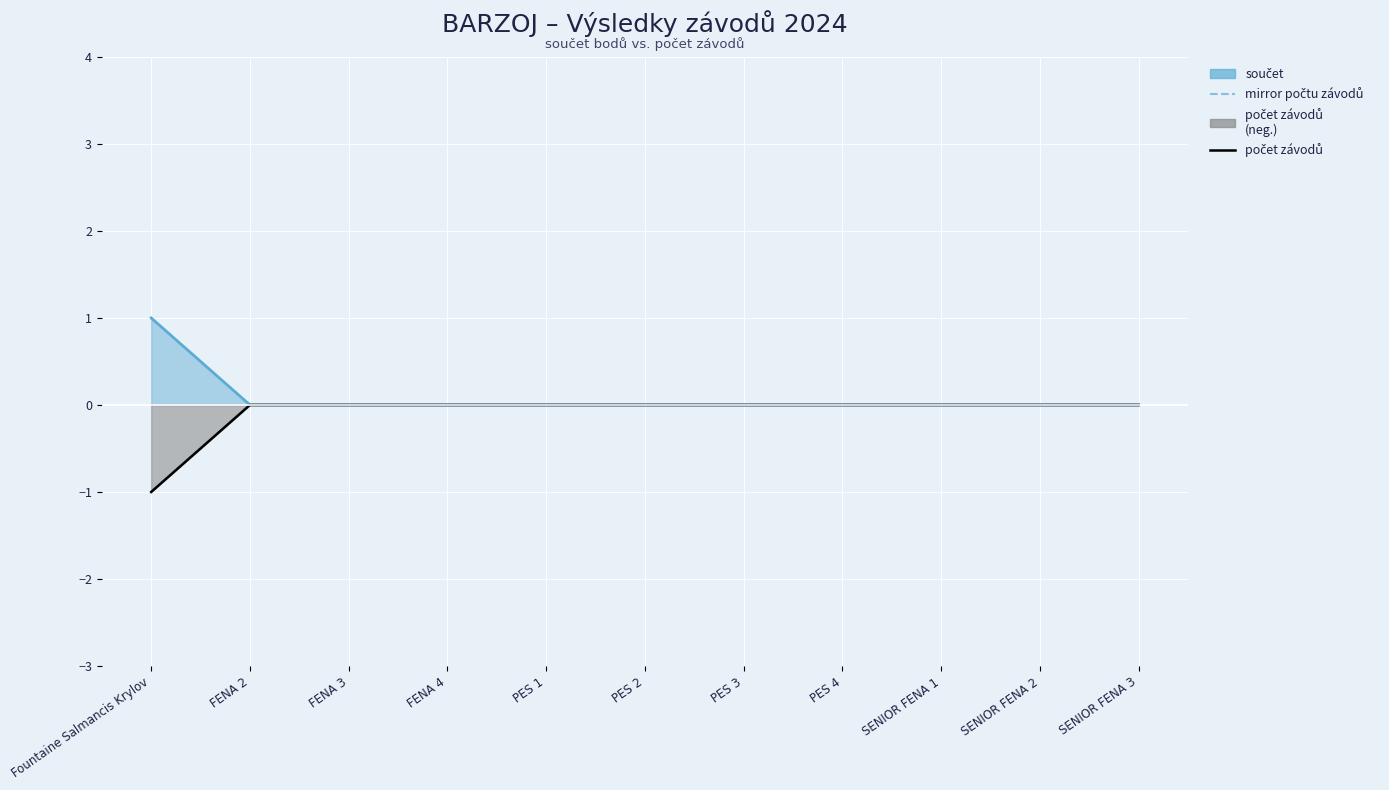

True or false: mirror počtu závodů has a value of 0 at SENIOR FENA 3.

True